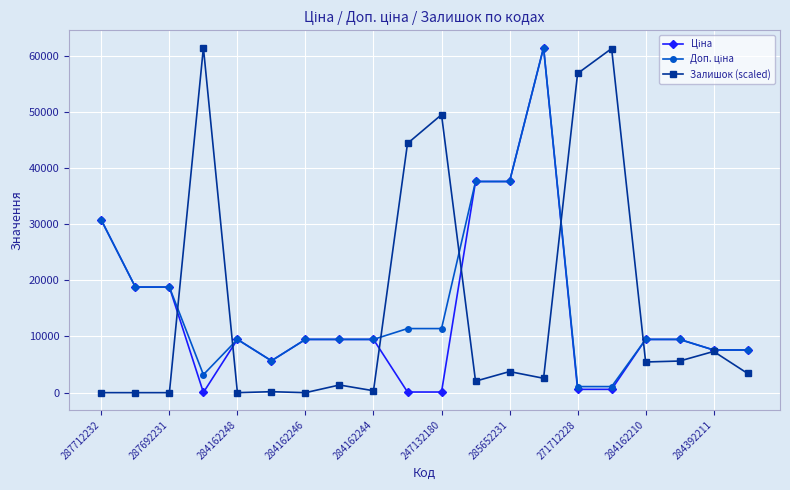

At how many categories does at least one series exceed 46309?

5